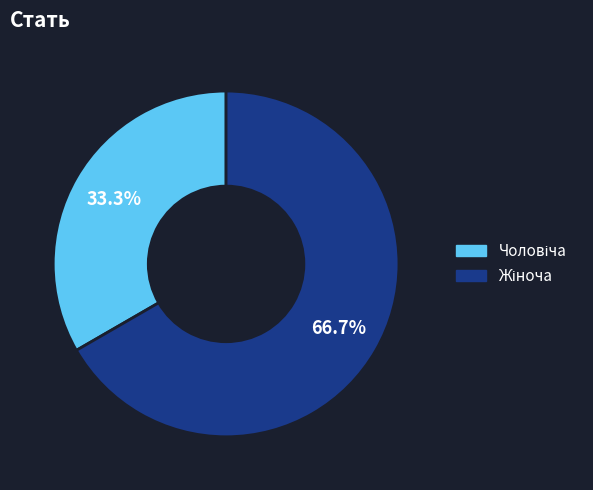

Is there a majority slice in this chart?

Yes